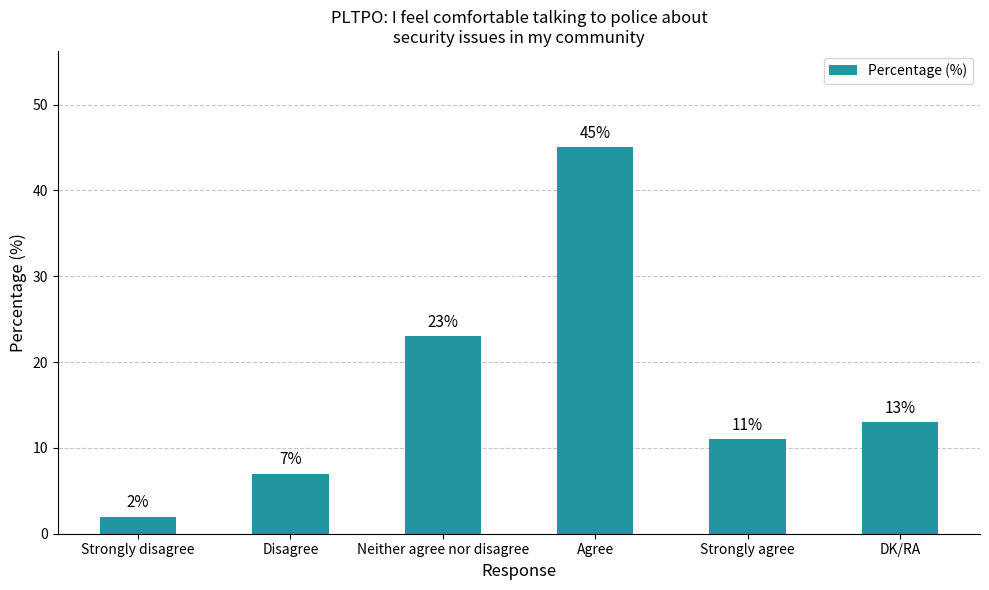

Between Strongly disagree and DK/RA, which is larger?

DK/RA